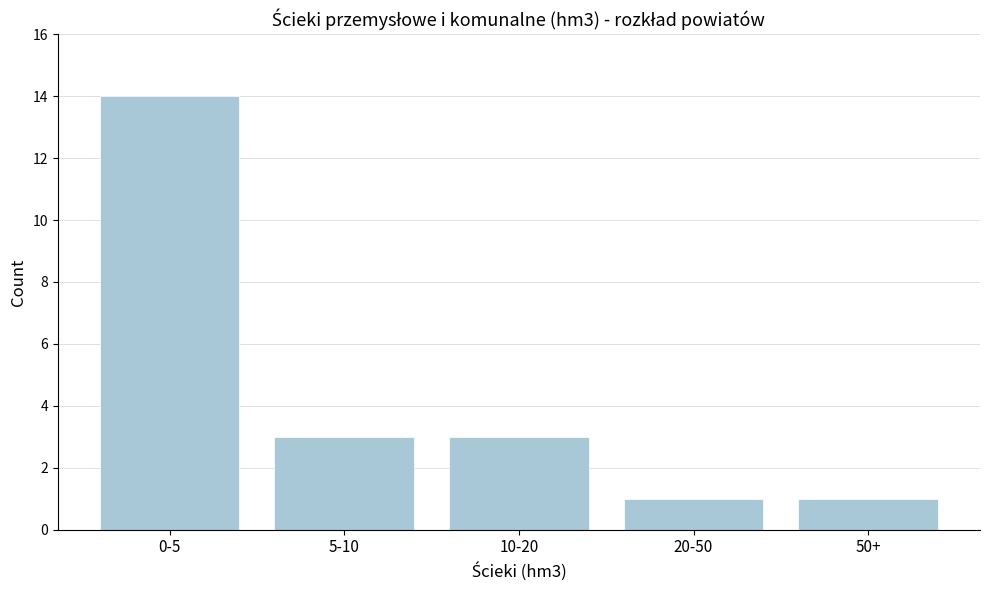

Reading left to right, transcribe all the data shown in this chart.

0-5=14	5-10=3	10-20=3	20-50=1	50+=1